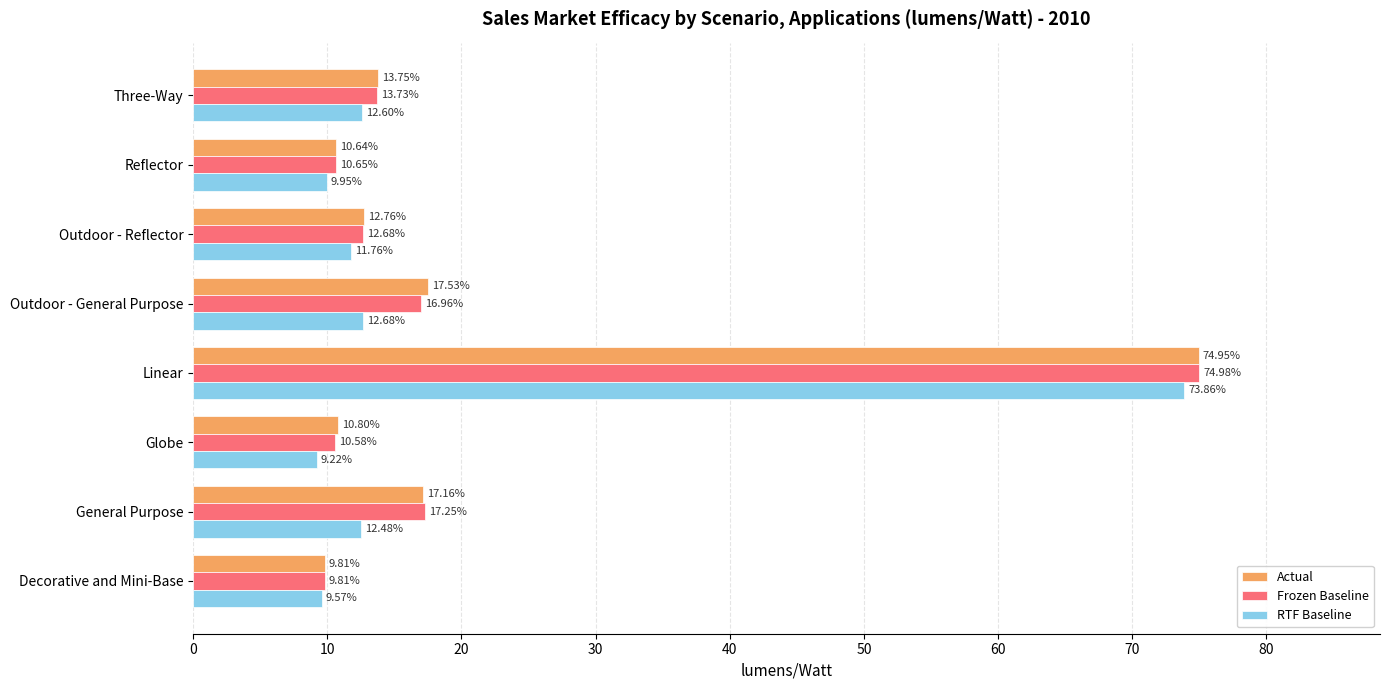

What is the difference between the maximum and minimum values in the RTF Baseline series?

64.6